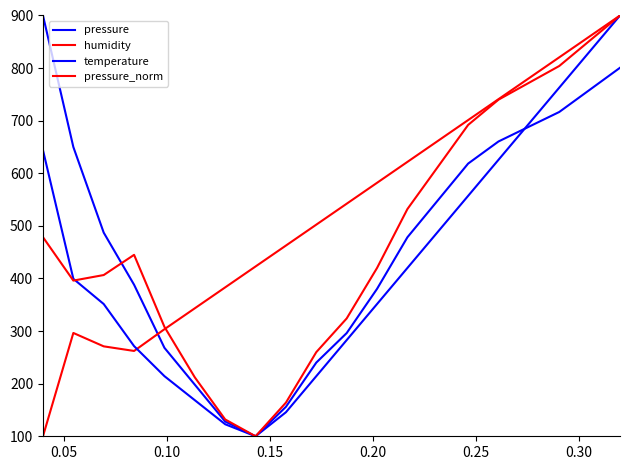

What is the label of the 2nd point from the left?

0.05